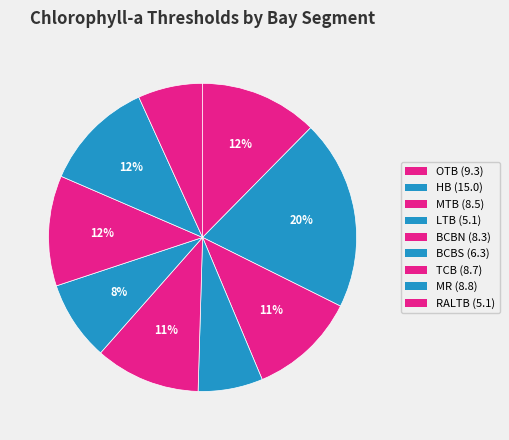

The LTB slice represents 7% of the pie. True or false?

True